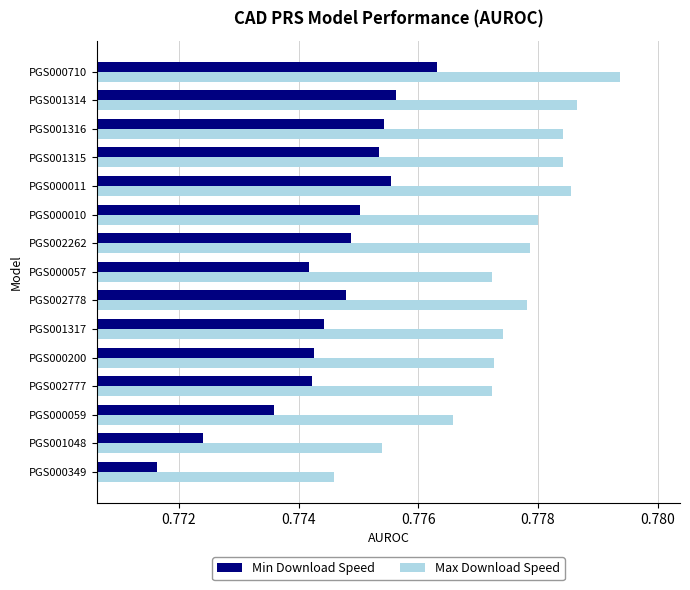

Which series changed the most between PGS000200 and PGS001315?

Max Download Speed